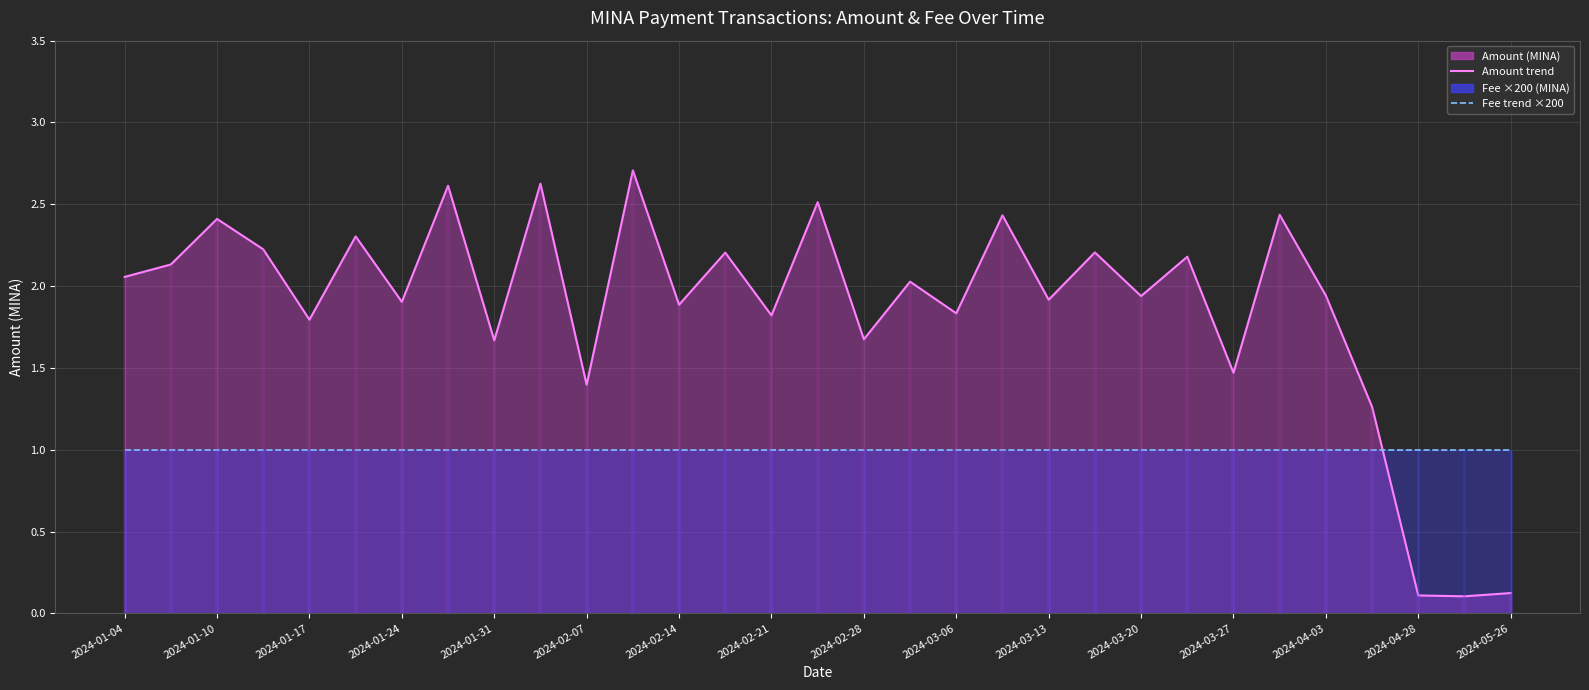

How many values in the Amount (line) series exceed 1?

28